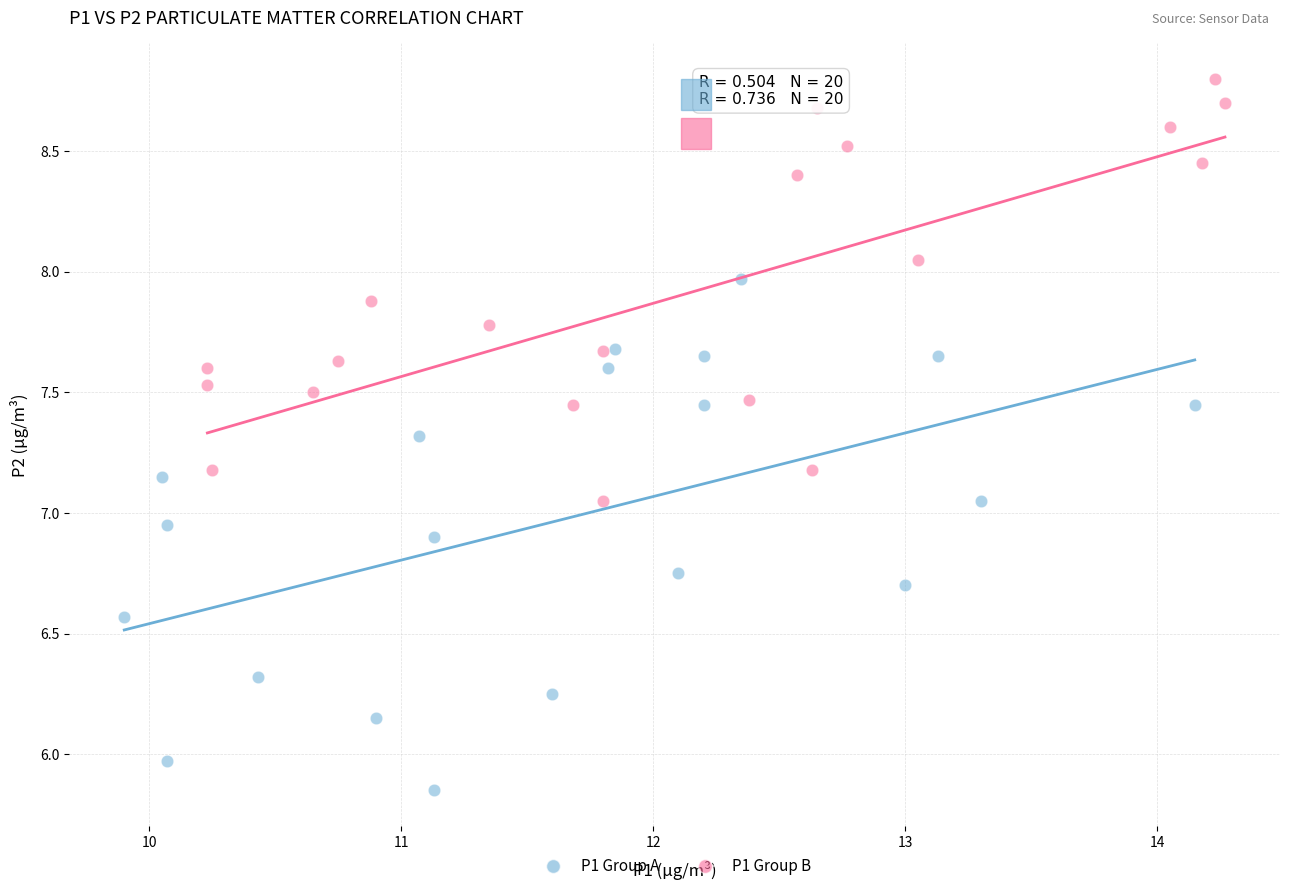

Which series contains the highest Y value?

P1 Group B